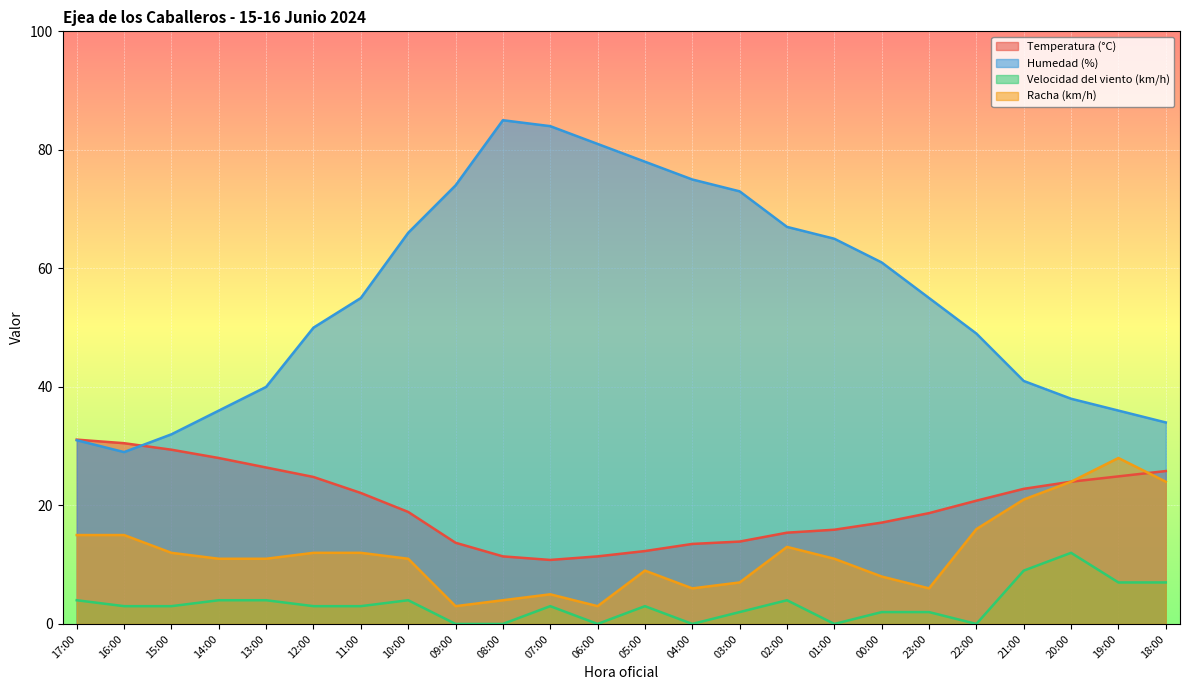

Reading left to right, extract all data points from this chart.

Temperatura (°C): 17:00=31.1	16:00=30.5	15:00=29.4	14:00=28.0	13:00=26.4	12:00=24.8	11:00=22.1	10:00=18.9	09:00=13.7	08:00=11.4	07:00=10.8	06:00=11.4	05:00=12.3	04:00=13.5	03:00=13.9	02:00=15.4	01:00=15.9	00:00=17.1	23:00=18.7	22:00=20.8	21:00=22.8	20:00=24.0	19:00=24.9	18:00=25.8
Humedad (%): 17:00=31.0	16:00=29.0	15:00=32.0	14:00=36.0	13:00=40.0	12:00=50.0	11:00=55.0	10:00=66.0	09:00=74.0	08:00=85.0	07:00=84.0	06:00=81.0	05:00=78.0	04:00=75.0	03:00=73.0	02:00=67.0	01:00=65.0	00:00=61.0	23:00=55.0	22:00=49.0	21:00=41.0	20:00=38.0	19:00=36.0	18:00=34.0
Velocidad del viento (km/h): 17:00=4.0	16:00=3.0	15:00=3.0	14:00=4.0	13:00=4.0	12:00=3.0	11:00=3.0	10:00=4.0	09:00=0.0	08:00=0.0	07:00=3.0	06:00=0.0	05:00=3.0	04:00=0.0	03:00=2.0	02:00=4.0	01:00=0.0	00:00=2.0	23:00=2.0	22:00=0.0	21:00=9.0	20:00=12.0	19:00=7.0	18:00=7.0
Racha (km/h): 17:00=15.0	16:00=15.0	15:00=12.0	14:00=11.0	13:00=11.0	12:00=12.0	11:00=12.0	10:00=11.0	09:00=3.0	08:00=4.0	07:00=5.0	06:00=3.0	05:00=9.0	04:00=6.0	03:00=7.0	02:00=13.0	01:00=11.0	00:00=8.0	23:00=6.0	22:00=16.0	21:00=21.0	20:00=24.0	19:00=28.0	18:00=24.0